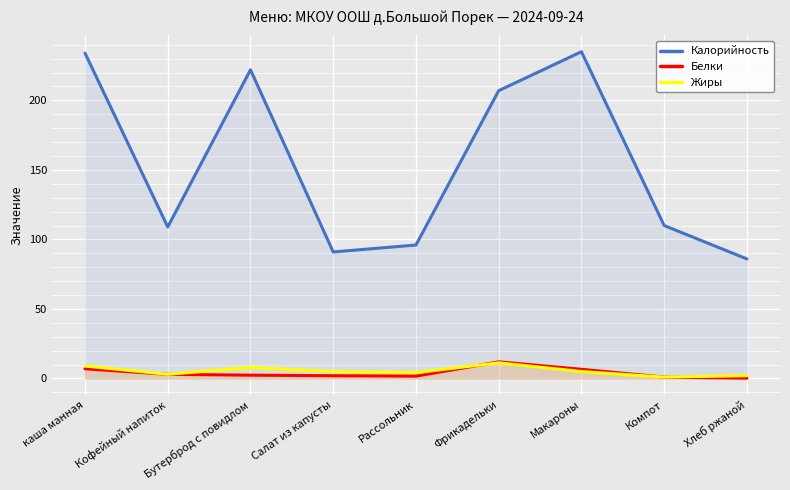

At which label does Белки first exceed 2?

каша манная